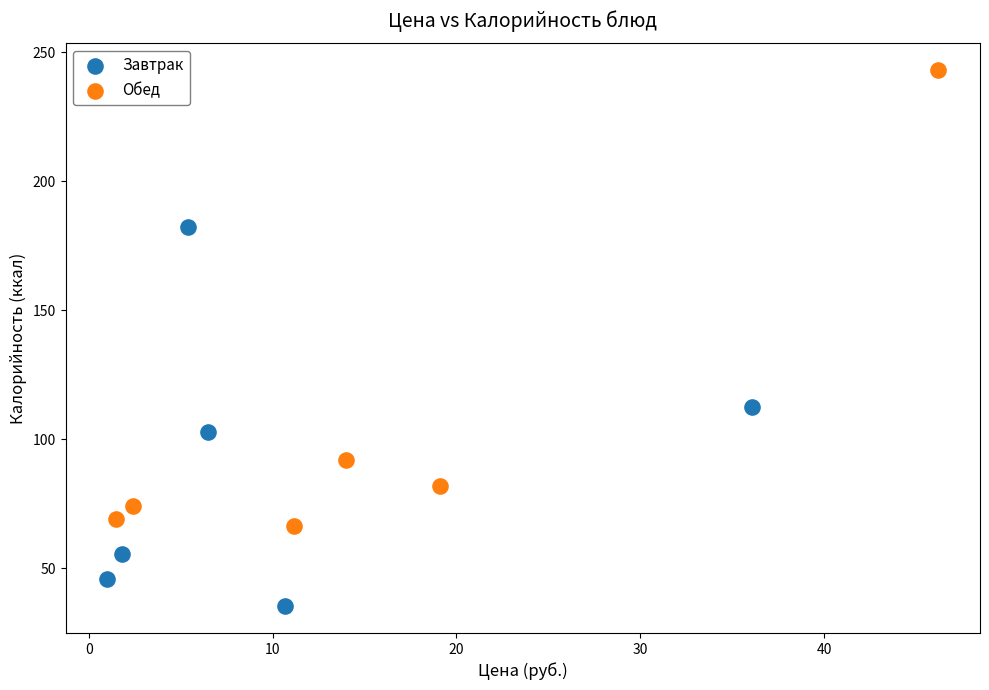

Which series contains the lowest Y value?

Завтрак